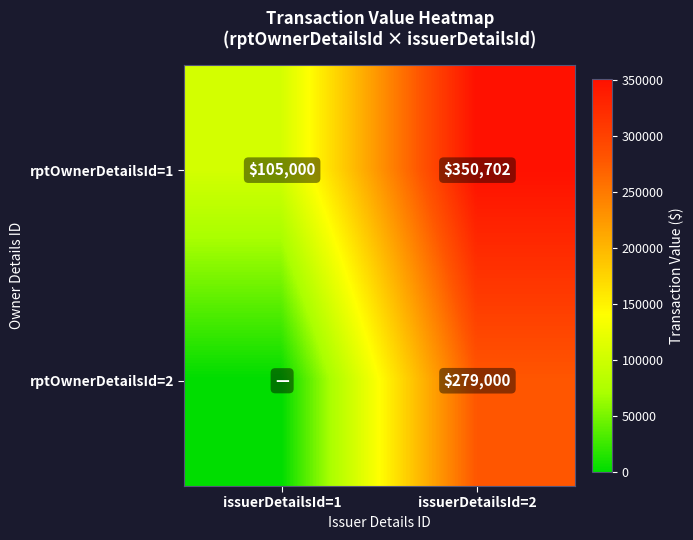

What is the average value of the rptOwnerDetailsId=1 series?

227851